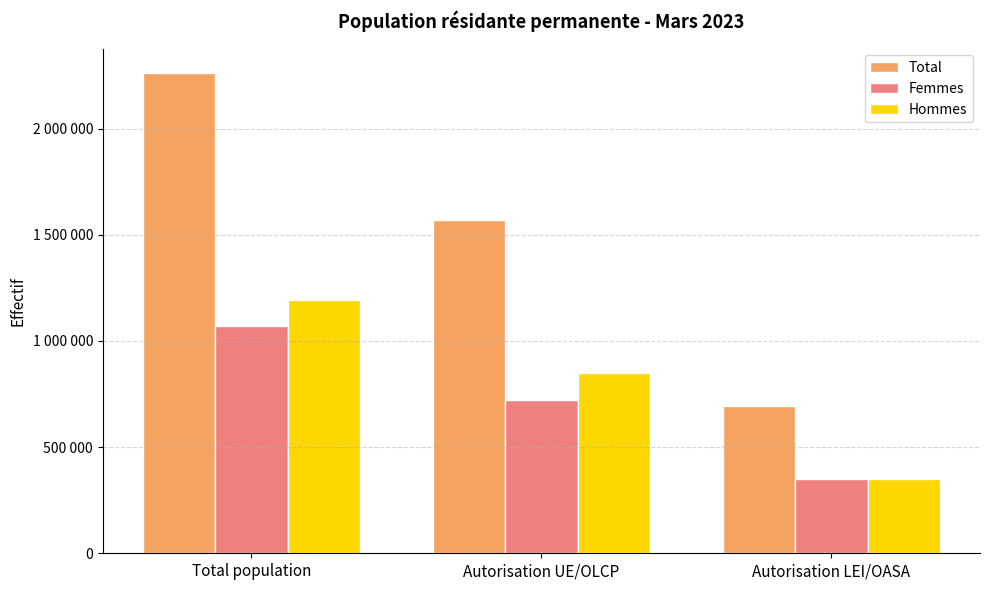

What is the maximum value shown in the chart?

2263466